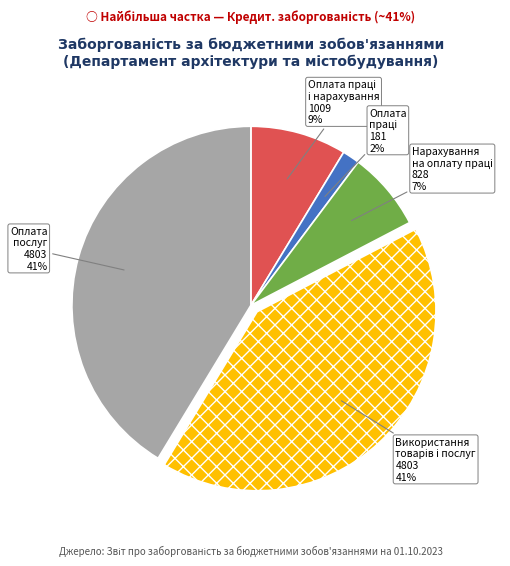

Does any single category account for the majority?

No